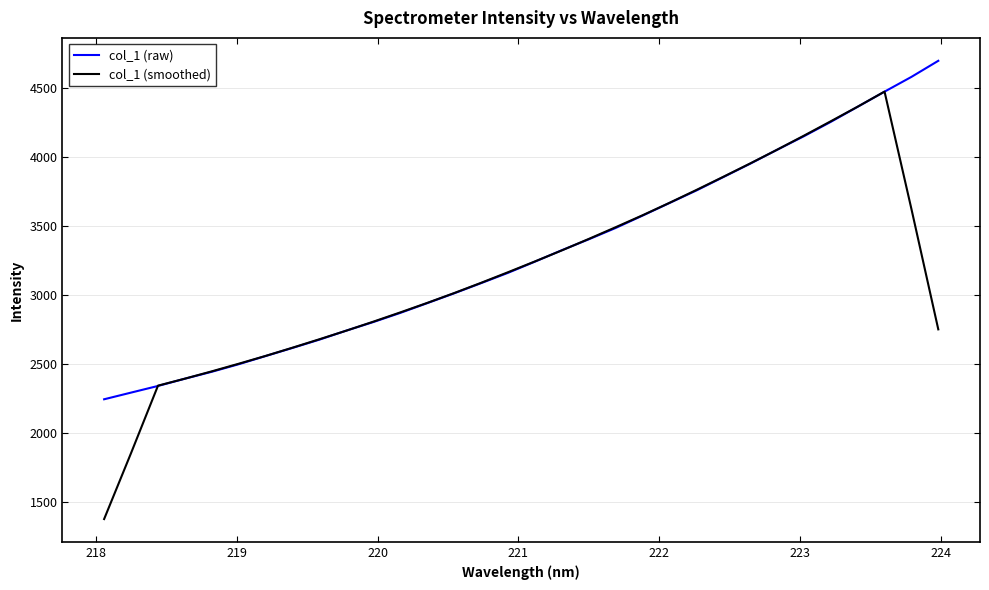

Which series has the widest spread of values?

col_1 (smoothed)